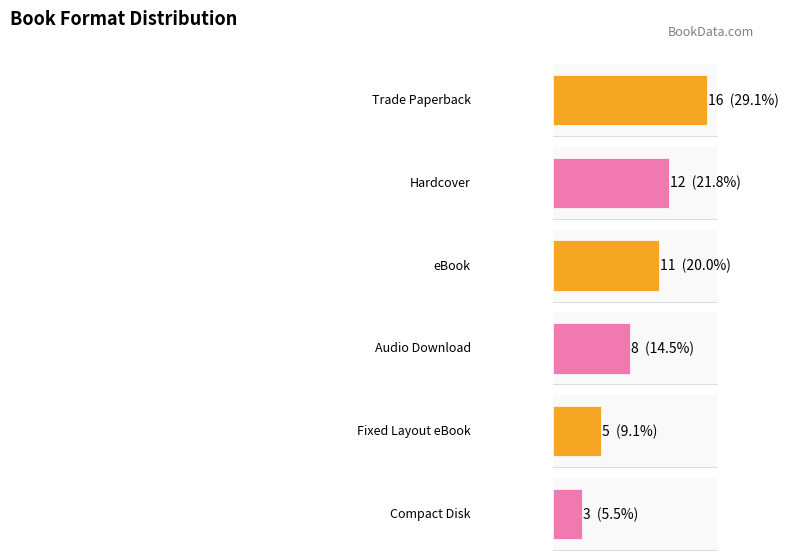

Reading right to left, extract all data points from this chart.

Compact Disk=3	Fixed Layout eBook=5	Audio Download=8	eBook=11	Hardcover=12	Trade Paperback=16